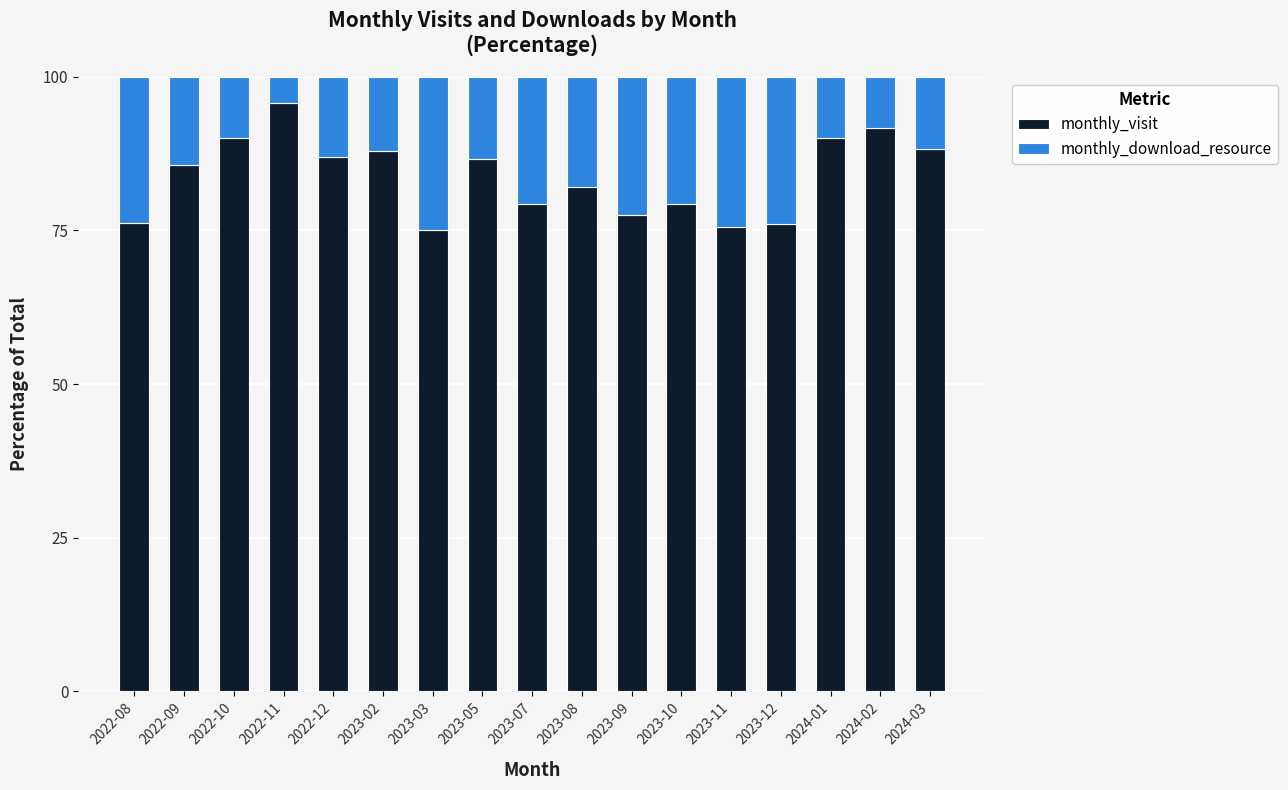

What is the difference between the maximum and second lowest values in the monthly_visit series?

20.1